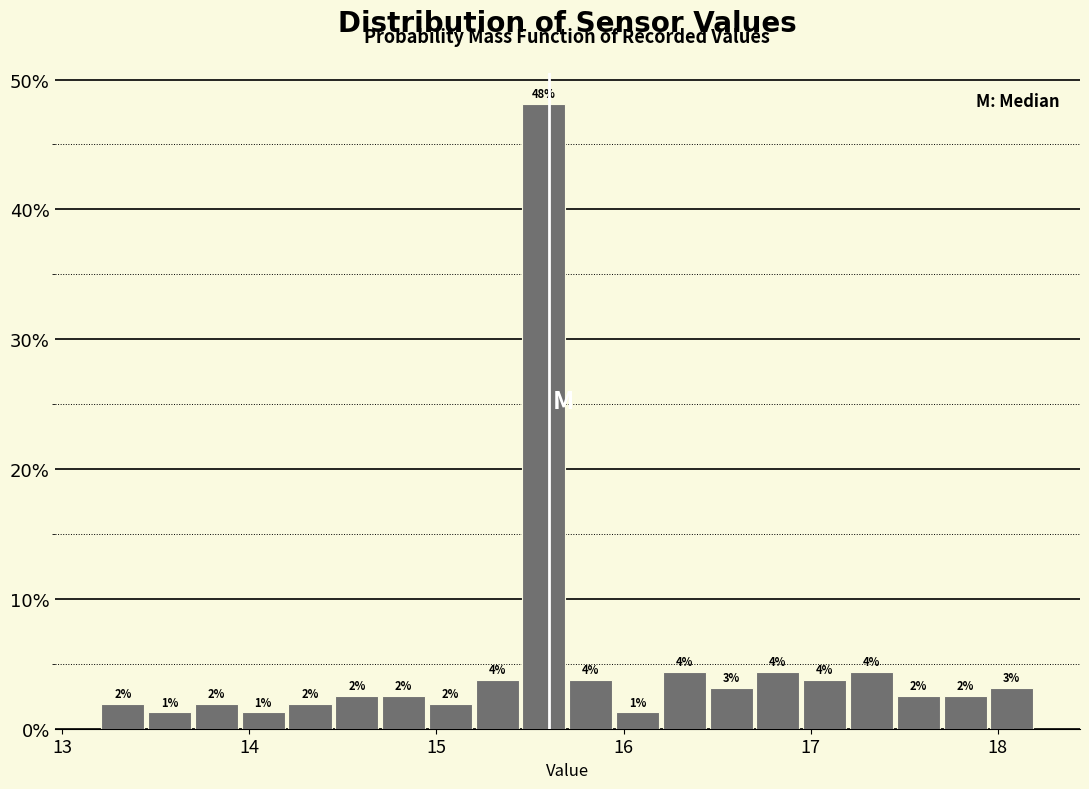

Read against the x-axis, roughly where is the centre of the tallest bar?

15.6